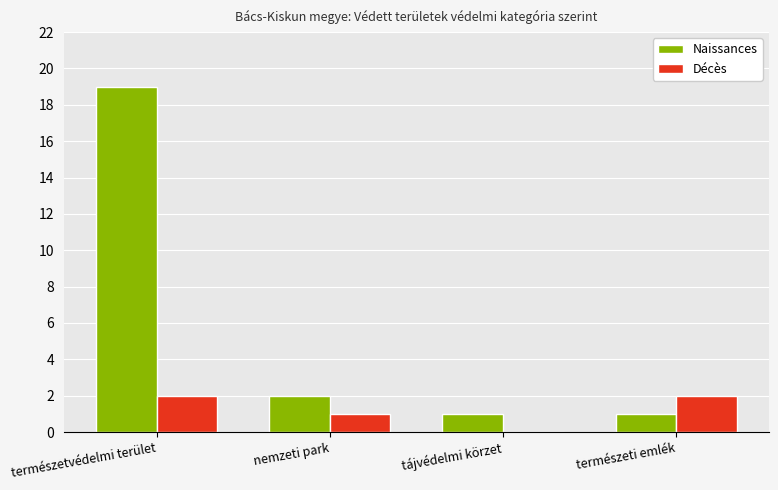

The value of Décès at nemzeti park is 1. True or false?

True